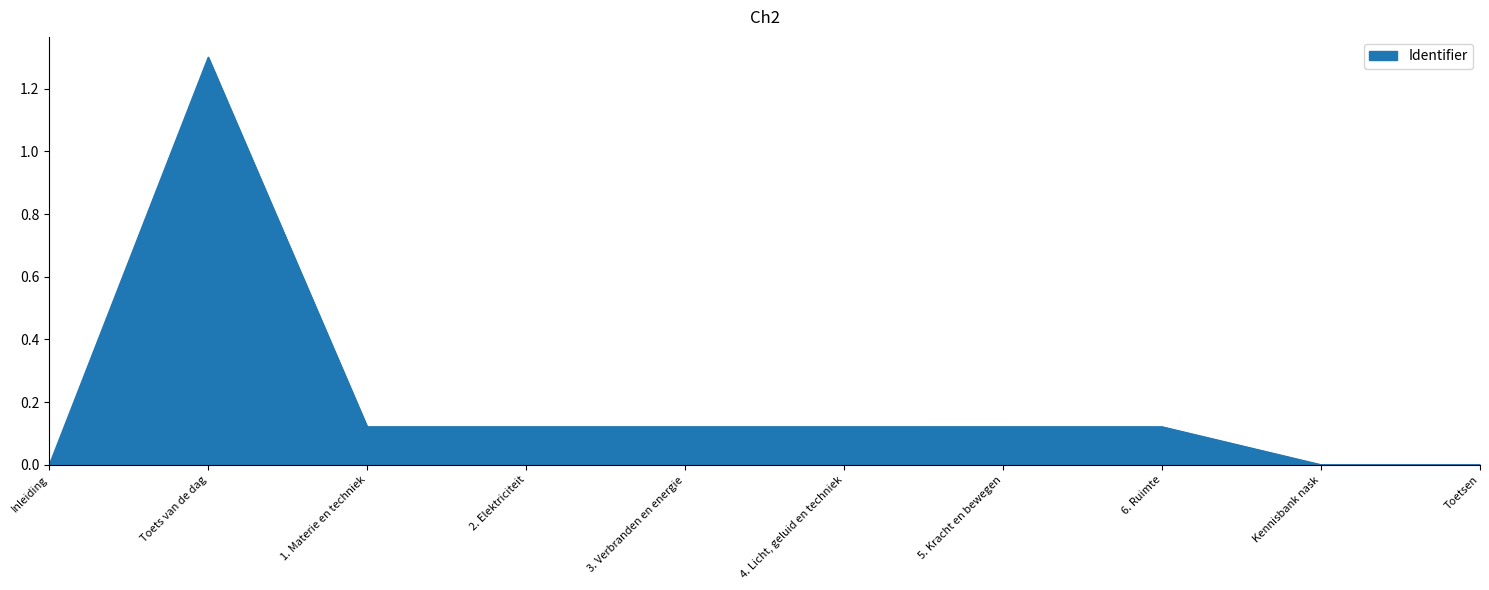

The value at 3. Verbranden en energie is 0.2. True or false?

False